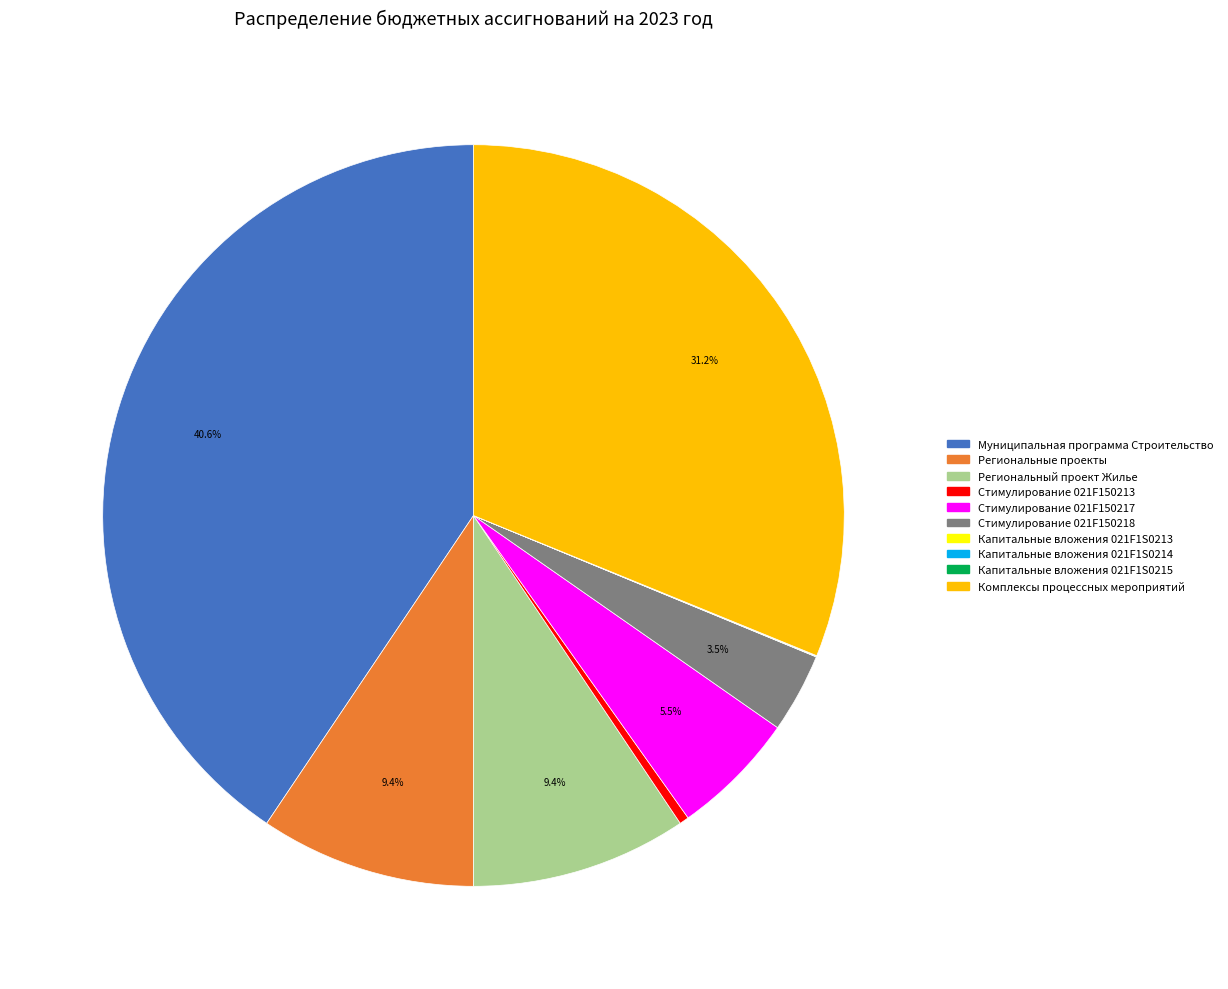

Is there a majority slice in this chart?

No